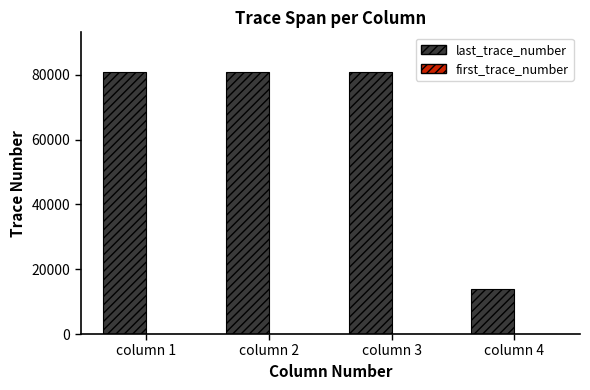

Which series has the largest total across all categories?

last_trace_number